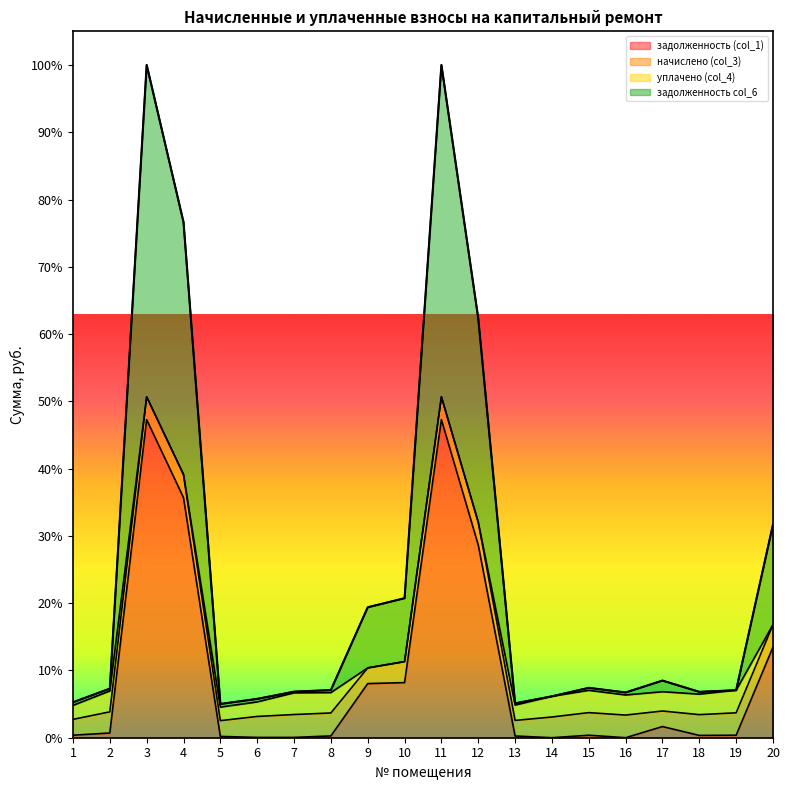

Which series has the largest total across all categories?

задолженность col_6